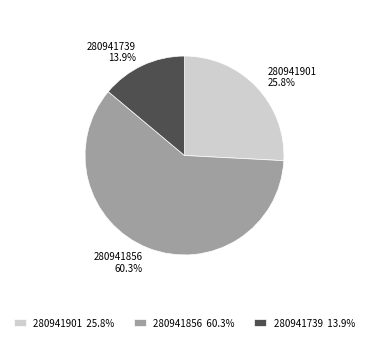

Is the sum of 280941901 and 280941856 greater than half?

Yes